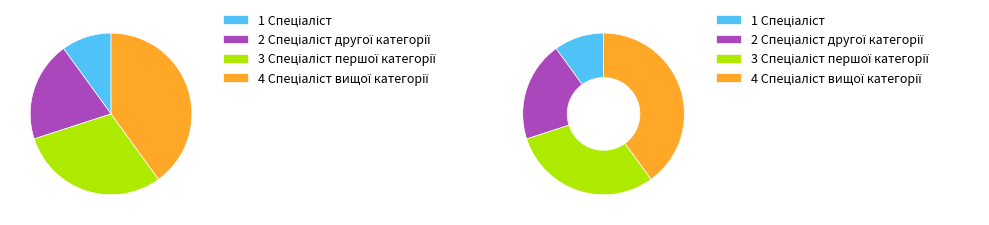

To the nearest percent, what percentage of the pie is Спеціаліст?

10%